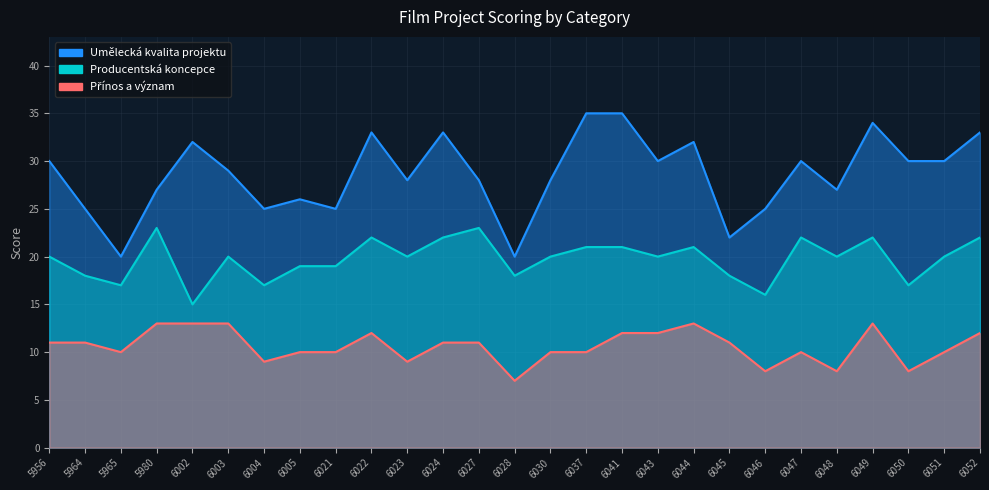

What is the value of the Přínos a význam point at the 27th from the left?

12